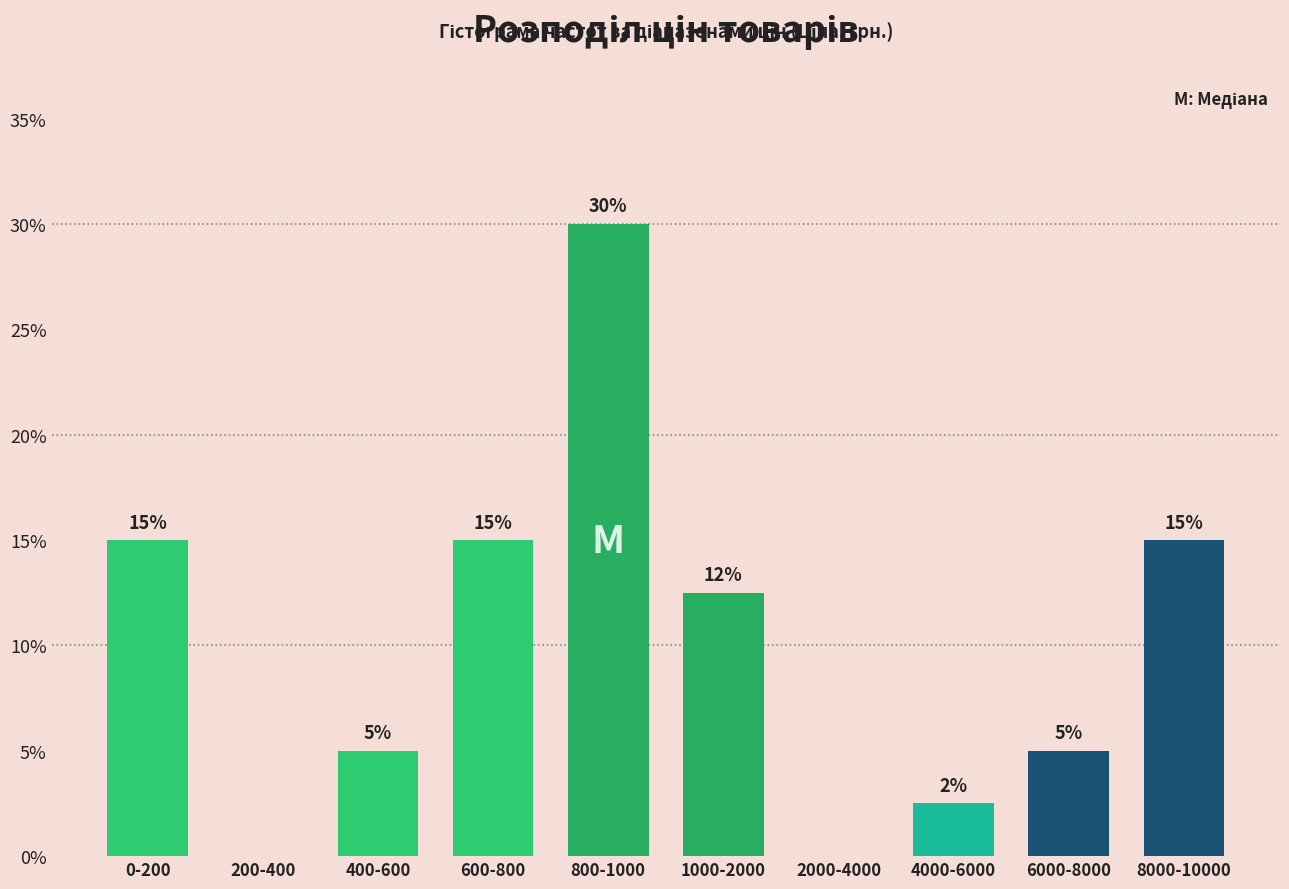

What is the maximum value shown in the chart?

30.0